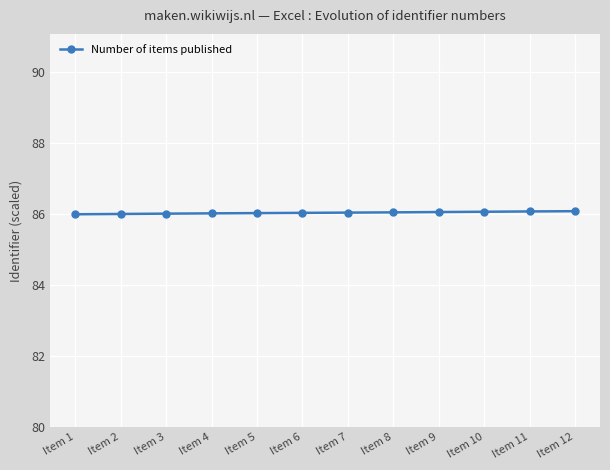

Approximately how many times larger is the value at Item 9 compared to Item 8?

1.0